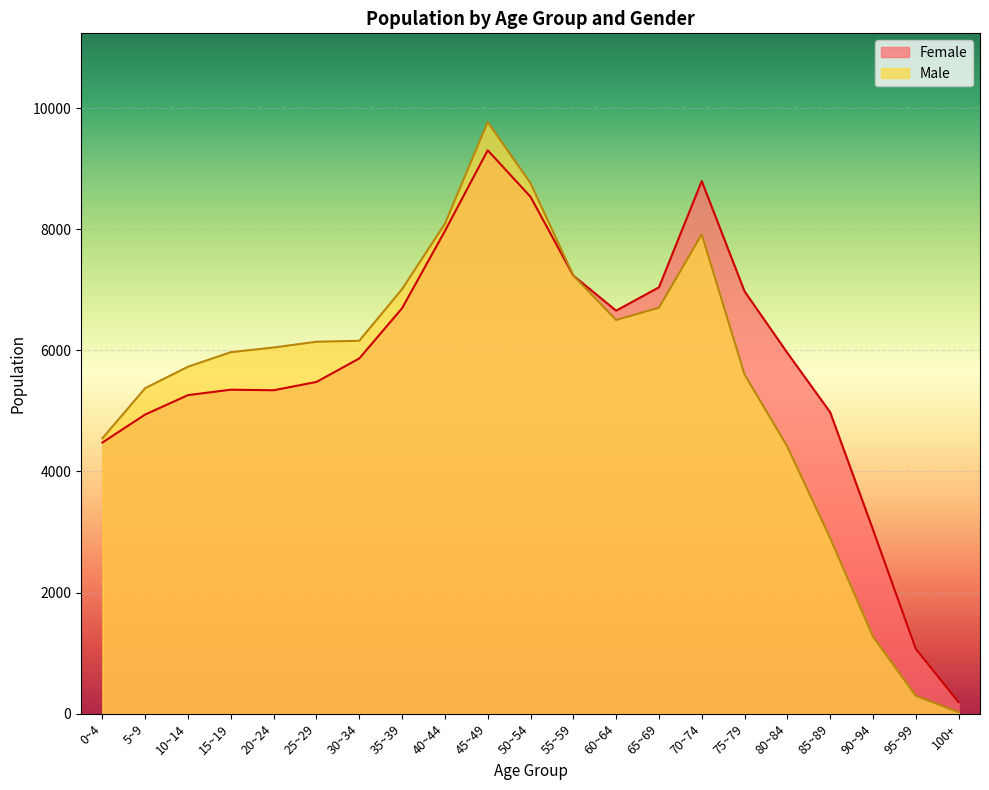

Reading left to right, list all the values displayed in this chart.

Female: 0~4=4478	5~9=4941	10~14=5261	15~19=5350	20~24=5341	25~29=5478	30~34=5866	35~39=6696	40~44=7969	45~49=9302	50~54=8535	55~59=7234	60~64=6655	65~69=7040	70~74=8794	75~79=6974	80~84=5958	85~89=4978	90~94=3040	95~99=1072	100+=190
Male: 0~4=4548	5~9=5376	10~14=5730	15~19=5970	20~24=6047	25~29=6142	30~34=6158	35~39=7011	40~44=8089	45~49=9768	50~54=8760	55~59=7236	60~64=6501	65~69=6703	70~74=7914	75~79=5602	80~84=4411	85~89=2900	90~94=1275	95~99=299	100+=25